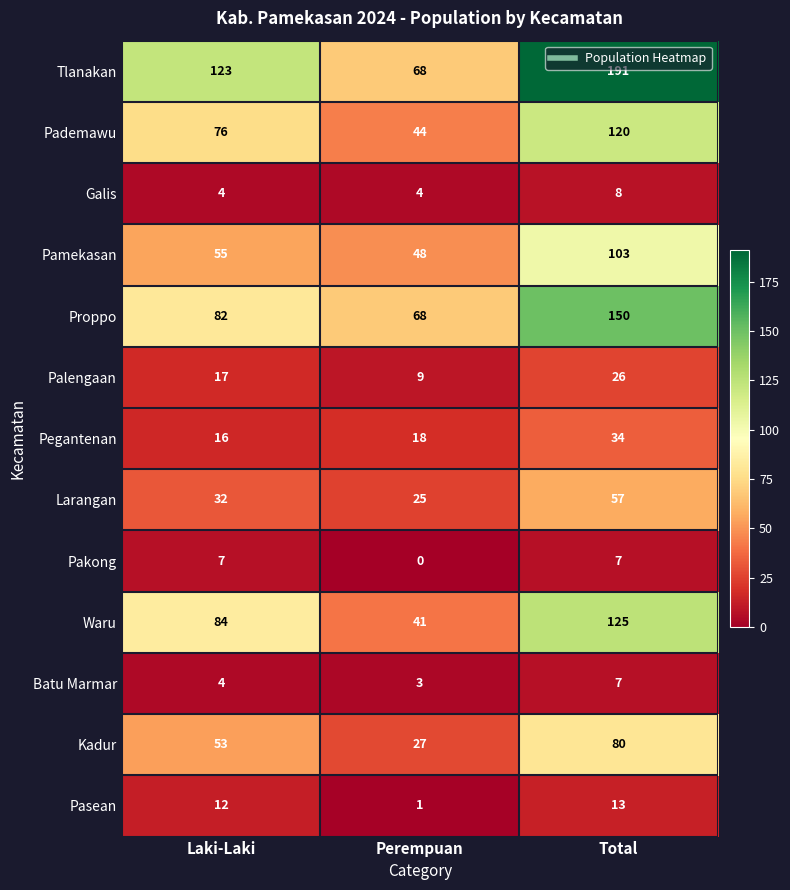

What is the difference between the Tlanakan values at Total and Perempuan?

123